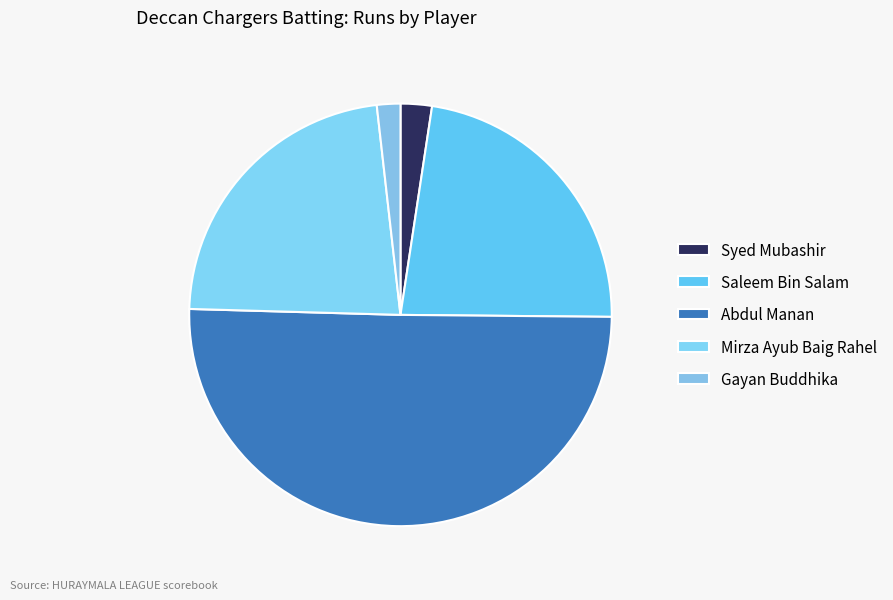

How many segments does this pie chart have?

5